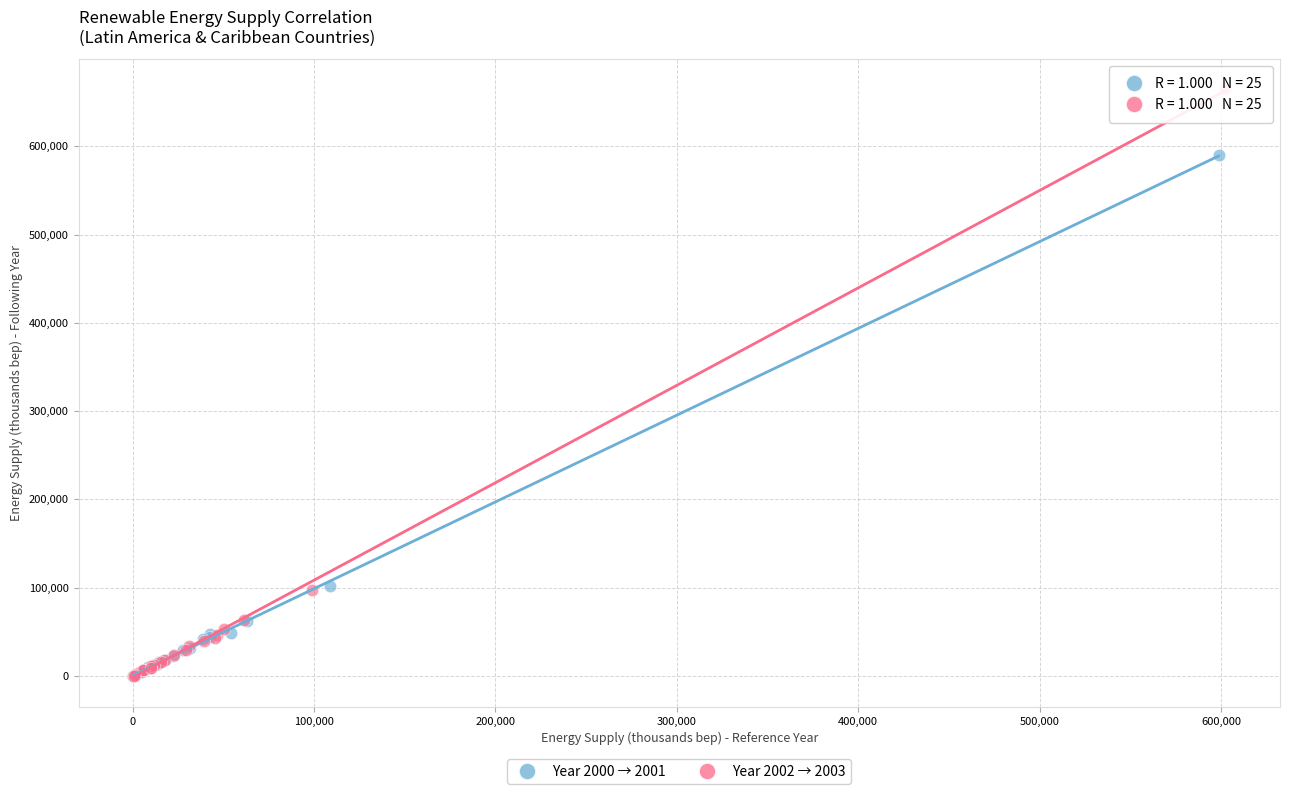

Which series has the largest Y range (max minus min)?

Year 2002 → 2003